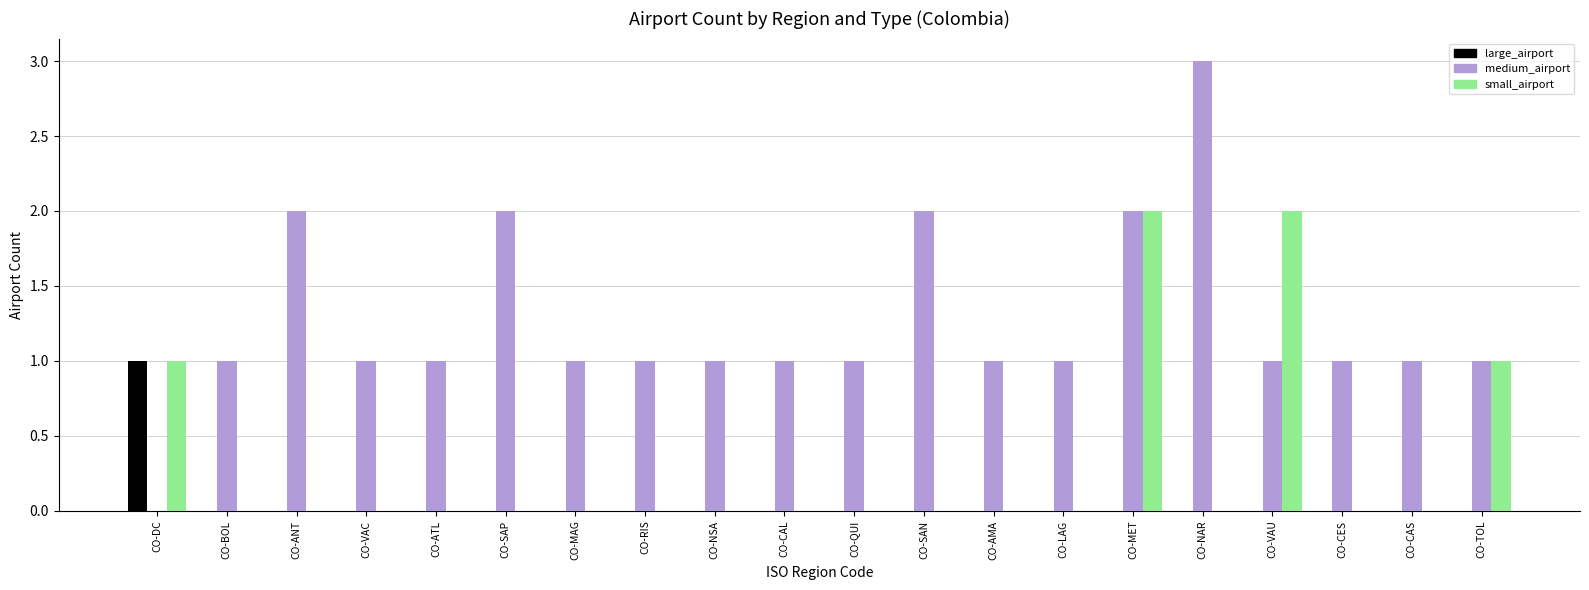

Are the bars horizontal?

No